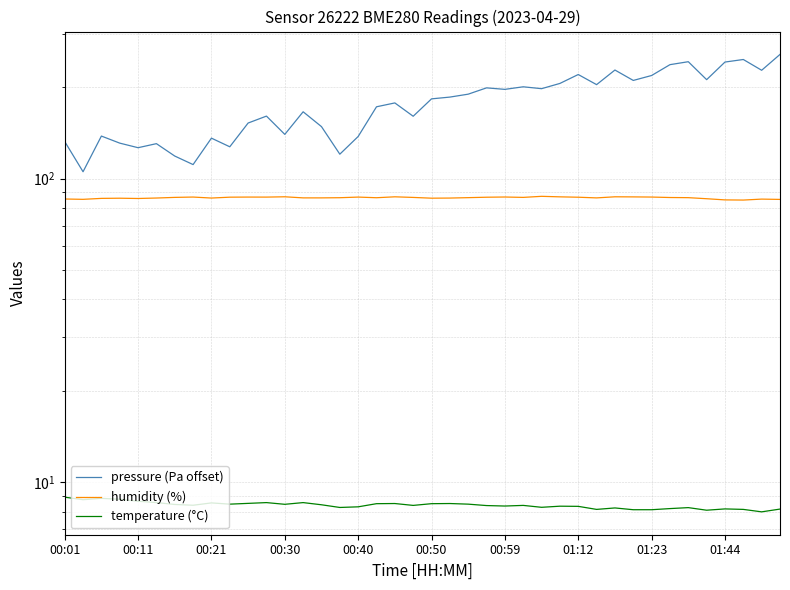

What value does the pressure (Pa offset) series have at 00:30?

139.8